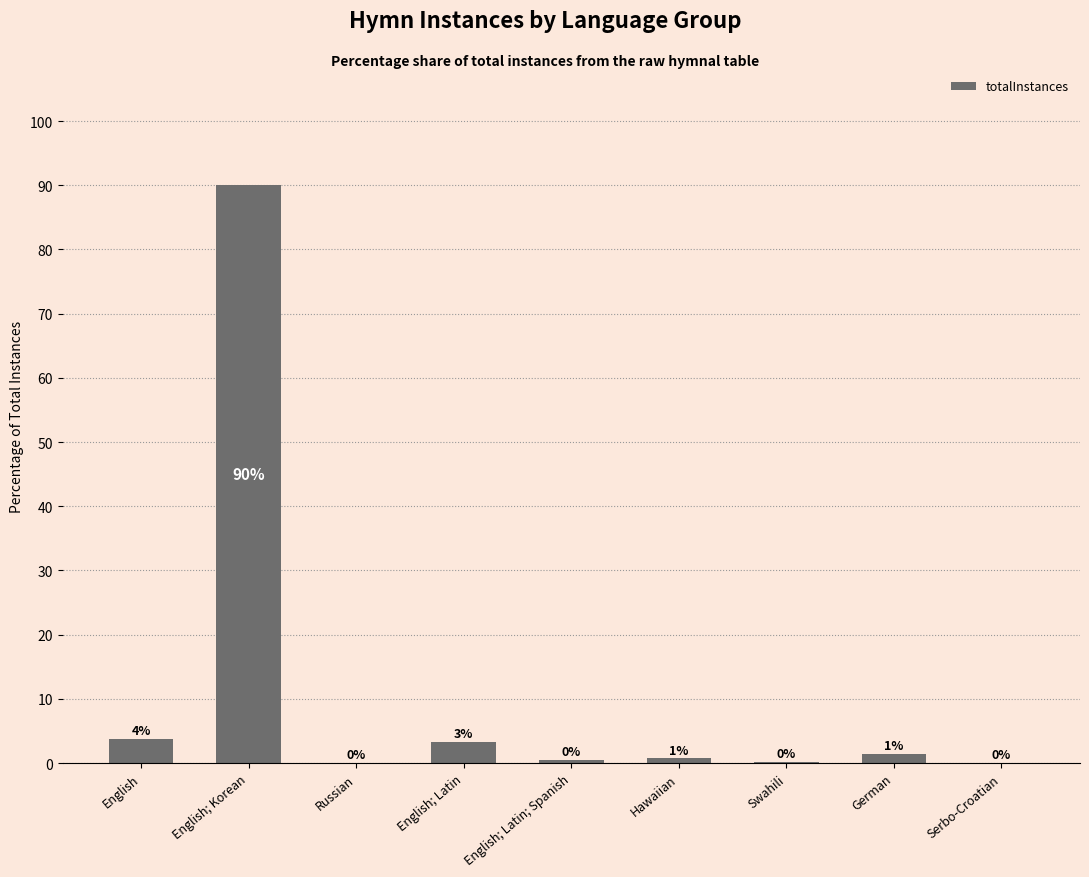

What position from the left is Hawaiian?

6